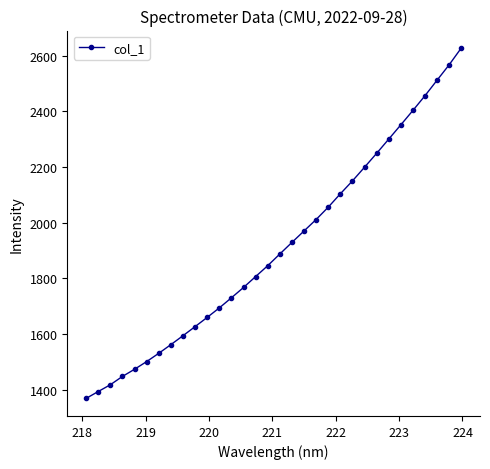

What is the maximum value shown in the chart?

2628.0